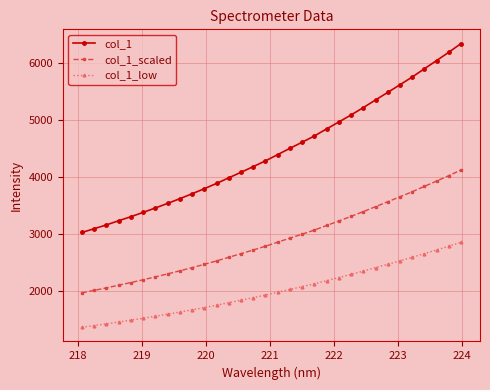

What is the value of the col_1_scaled point at the 20th from the left?

3070.4